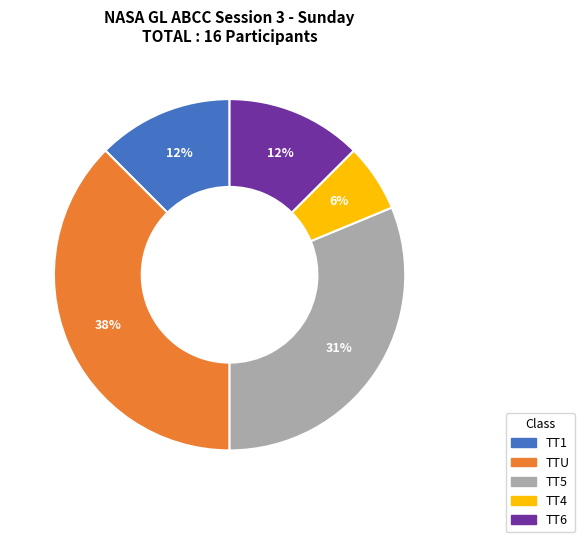

Is there a majority slice in this chart?

No